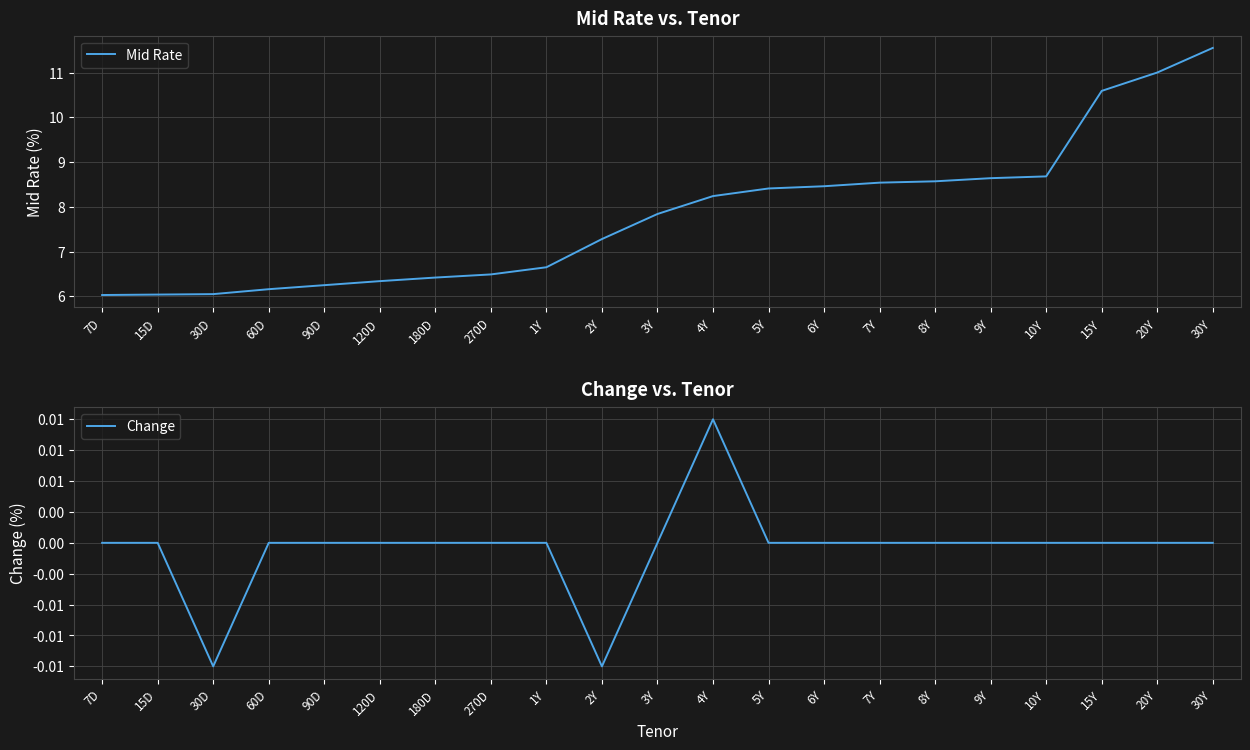

Rank the series by their average value, from lowest to highest.

Change, Mid Rate